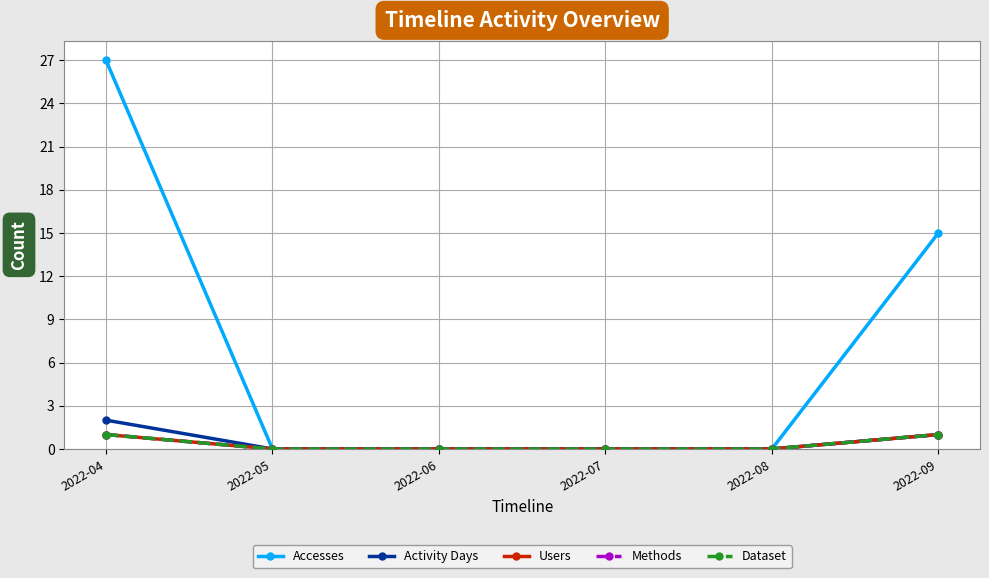

True or false: Users and Methods cross at least once.

False